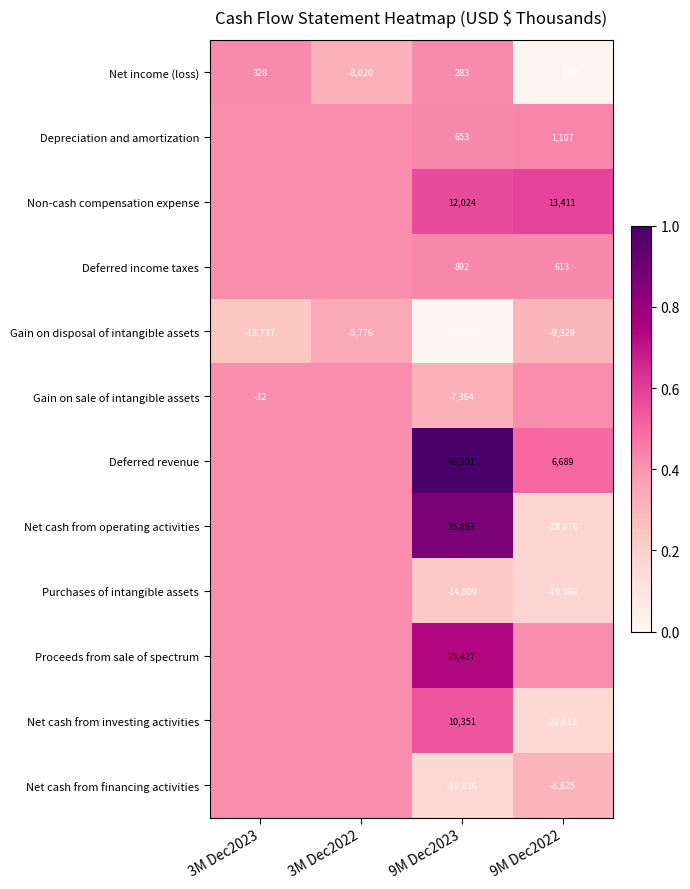

At which category is the sum across all series the highest?

9M Dec2023